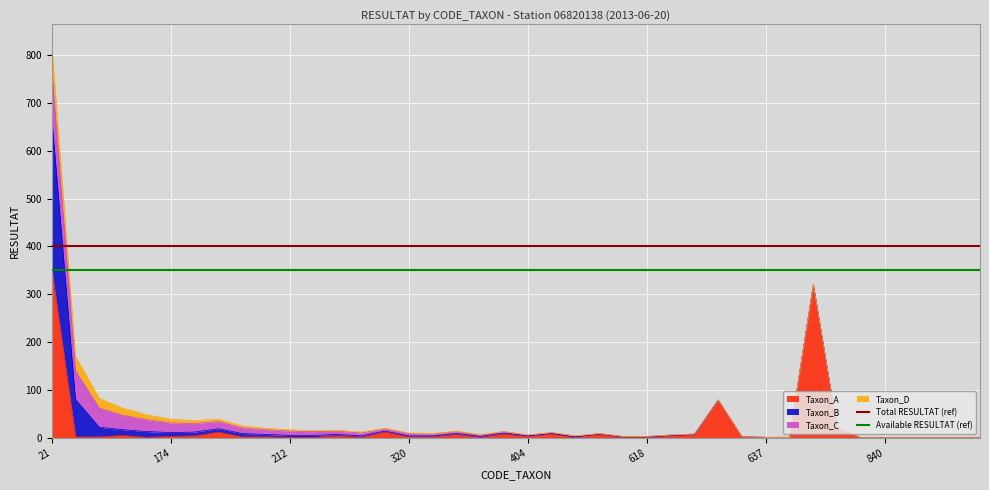

The value of Taxon_A at 21 is 563. True or false?

False